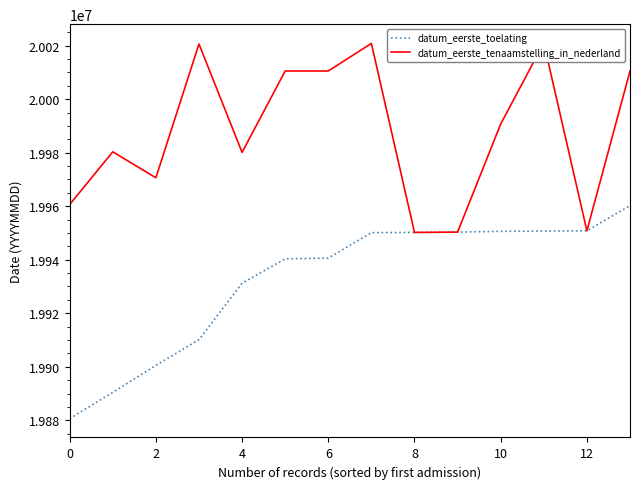

How many data points in datum_eerste_tenaamstelling_in_nederland are less than 19990708?

7